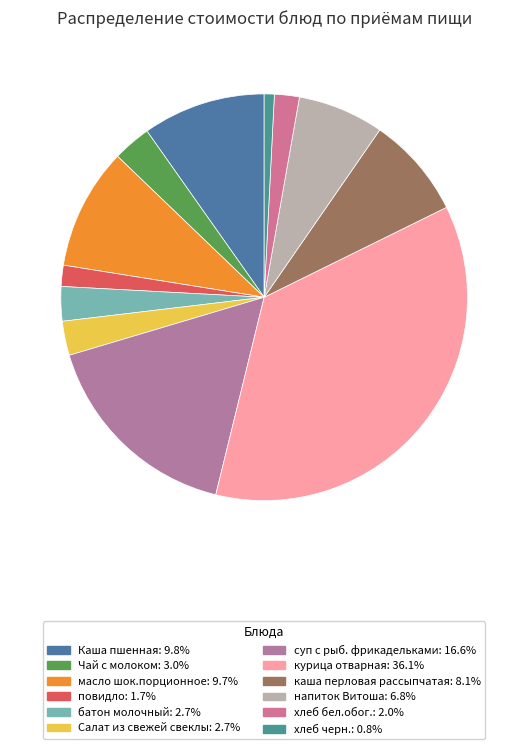

How many segments does this pie chart have?

12